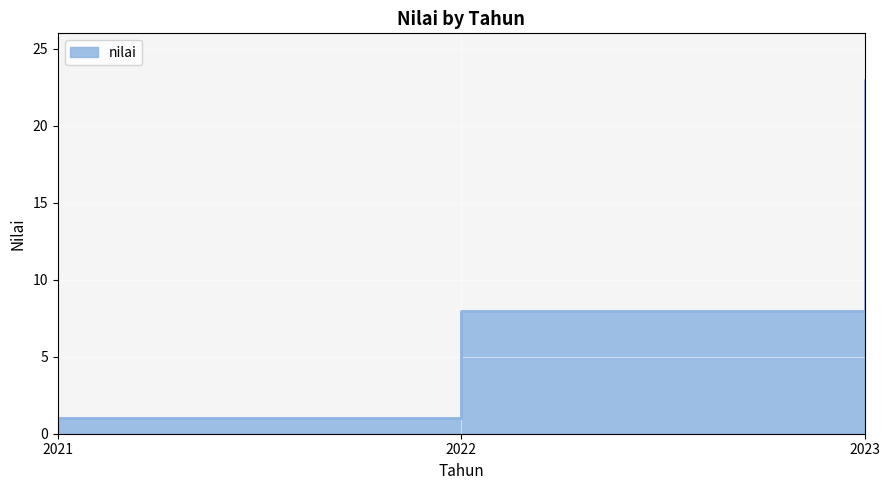

Rank the categories by value from lowest to highest.

2021, 2022, 2023